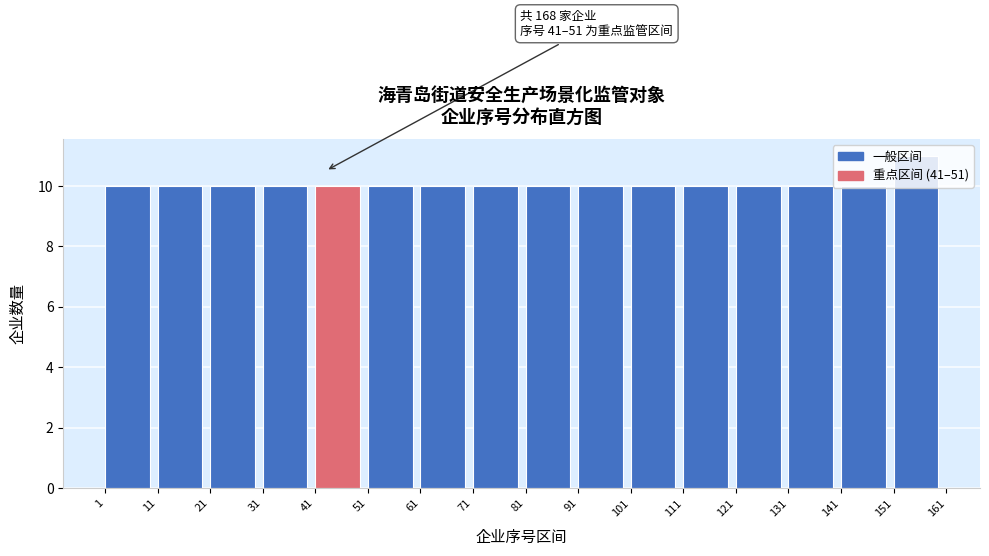

Over which range of the x-axis is the bar tallest?

151 to 161